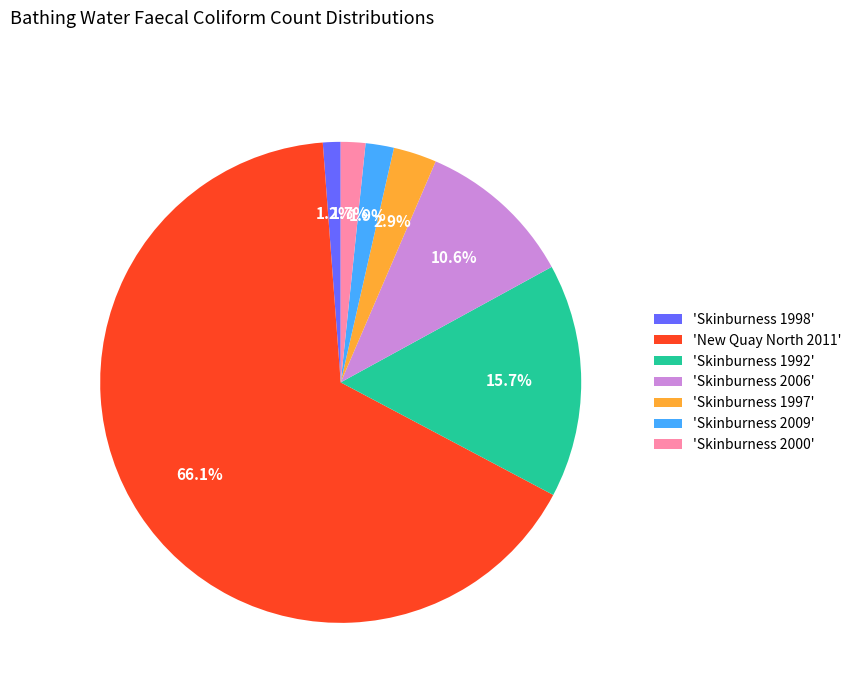

What is the largest slice in the pie chart?

'New Quay North 2011'